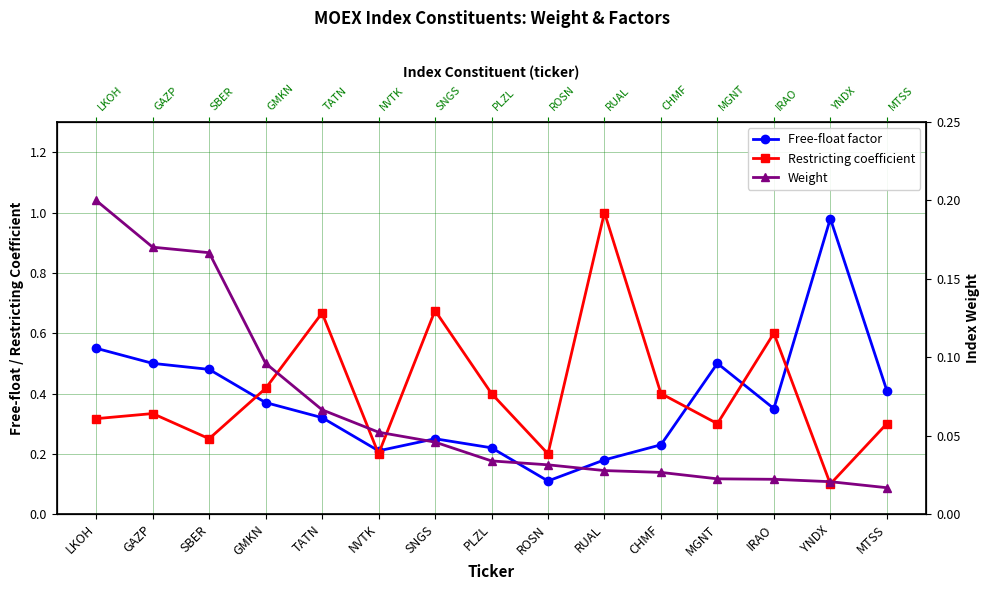

What are all the series names shown in the legend?

Free-float factor, Restricting coefficient, Weight